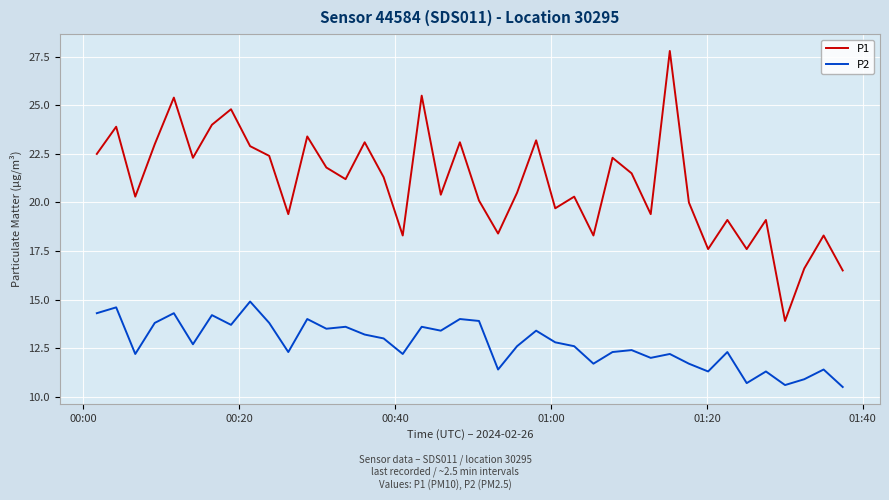

What is the highest value of the P1 series?

27.8